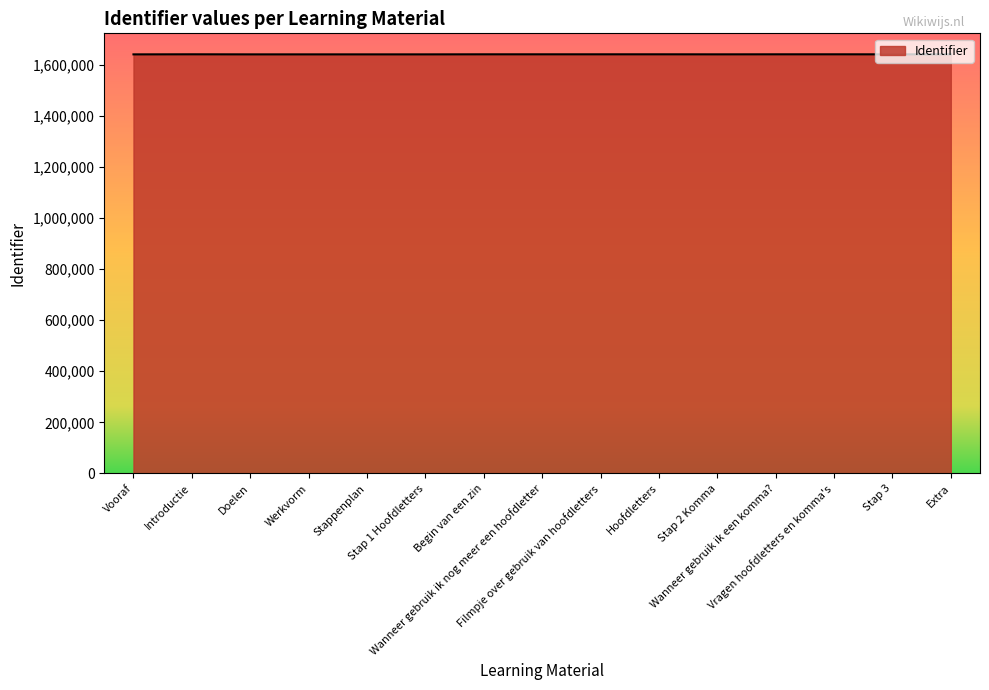

What is the minimum value shown in the chart?

1640408